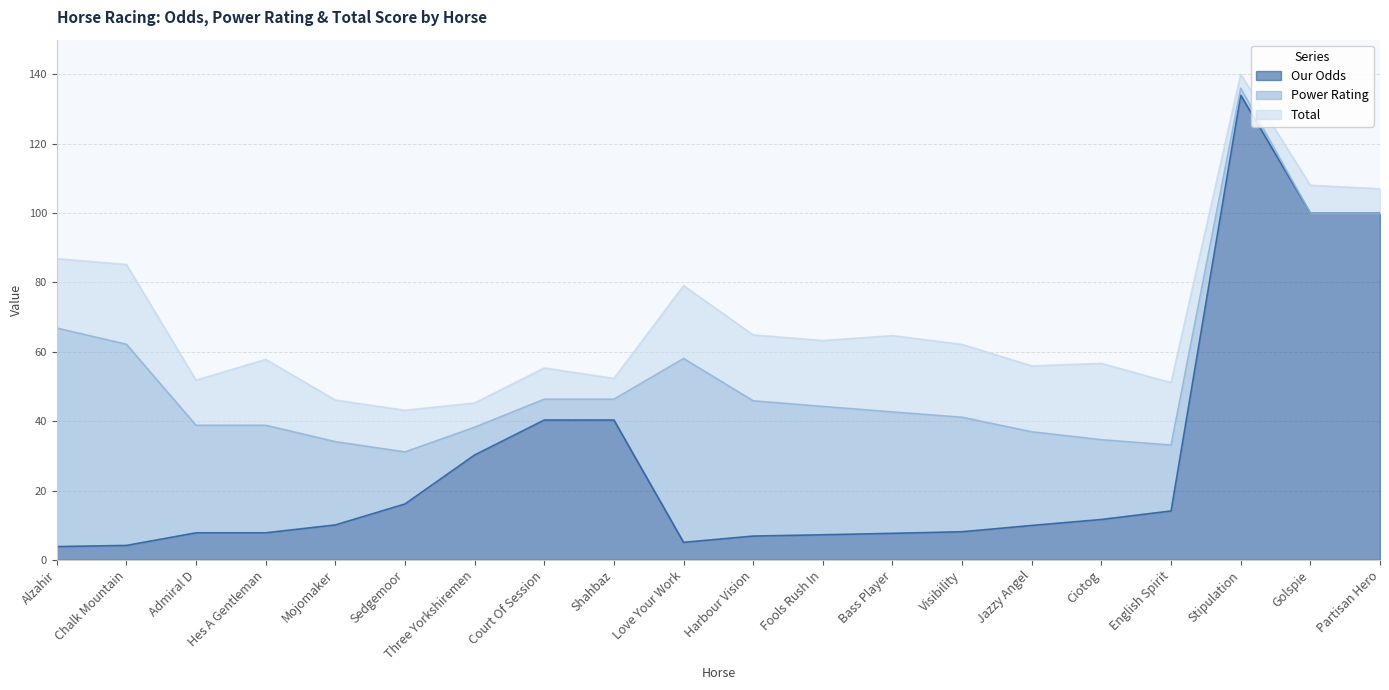

What value does the Power Rating series have at English Spirit?

19.0